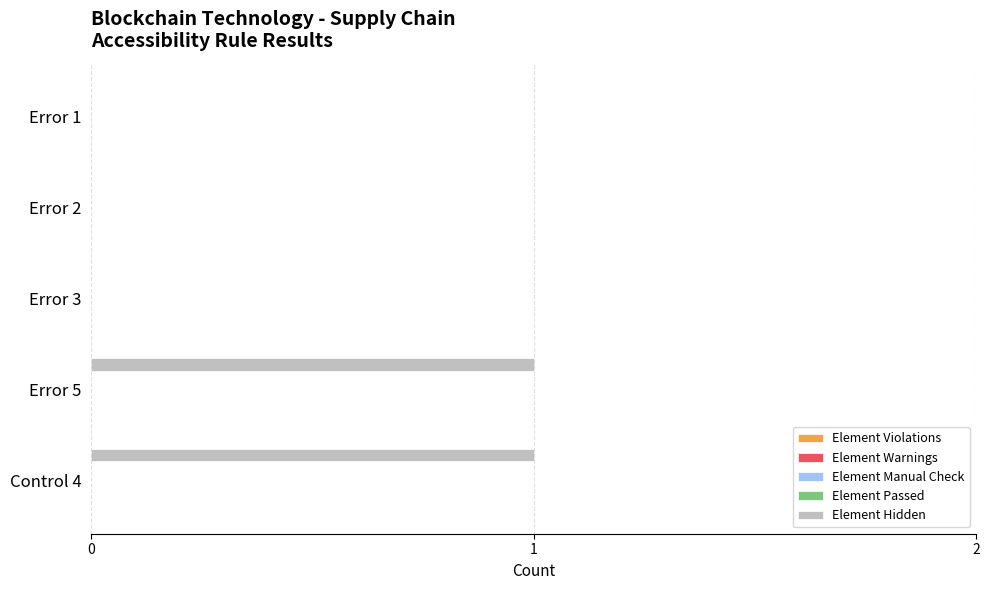

How many data points does each series have?

5